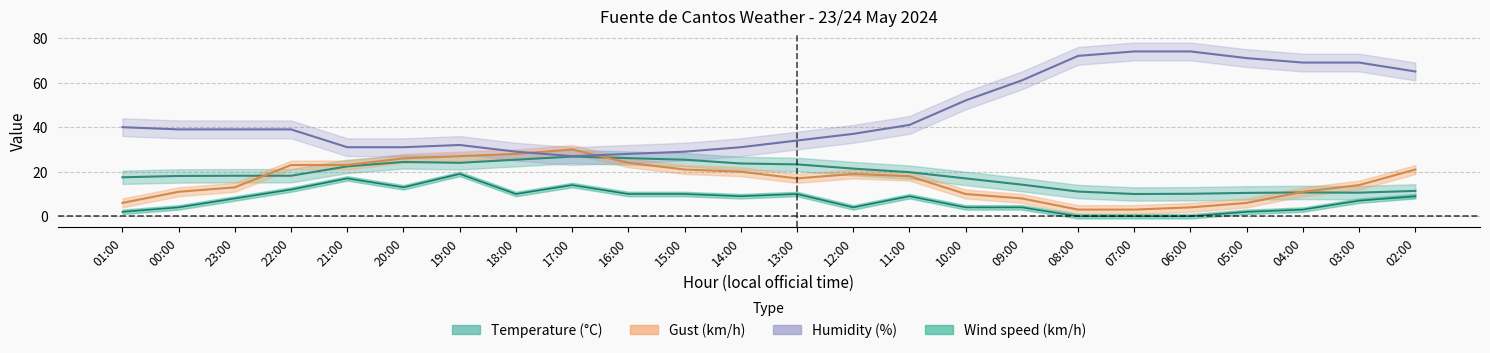

Reading right to left, what are all the values shown in this chart?

Temperature: 02:00=11.4	03:00=10.6	04:00=10.7	05:00=10.5	06:00=10.1	07:00=10.0	08:00=11.1	09:00=14.2	10:00=17.0	11:00=19.8	12:00=21.4	13:00=23.3	14:00=23.7	15:00=25.4	16:00=26.1	17:00=26.8	18:00=25.4	19:00=24.0	20:00=24.4	21:00=22.4	22:00=18.2	23:00=18.2	00:00=18.1	01:00=17.5
Wind speed: 02:00=9.0	03:00=7.0	04:00=3.0	05:00=2.0	06:00=0.0	07:00=0.0	08:00=0.0	09:00=4.0	10:00=4.0	11:00=9.0	12:00=4.0	13:00=10.0	14:00=9.0	15:00=10.0	16:00=10.0	17:00=14.0	18:00=10.0	19:00=19.0	20:00=13.0	21:00=17.0	22:00=12.0	23:00=8.0	00:00=4.0	01:00=2.0
Humidity: 02:00=65.0	03:00=69.0	04:00=69.0	05:00=71.0	06:00=74.0	07:00=74.0	08:00=72.0	09:00=61.0	10:00=52.0	11:00=41.0	12:00=37.0	13:00=34.0	14:00=31.0	15:00=29.0	16:00=28.0	17:00=27.0	18:00=29.0	19:00=32.0	20:00=31.0	21:00=31.0	22:00=39.0	23:00=39.0	00:00=39.0	01:00=40.0
Gust: 02:00=21.0	03:00=14.0	04:00=11.0	05:00=6.0	06:00=4.0	07:00=3.0	08:00=3.0	09:00=8.0	10:00=10.0	11:00=18.0	12:00=19.0	13:00=17.0	14:00=20.0	15:00=21.0	16:00=24.0	17:00=30.0	18:00=28.0	19:00=27.0	20:00=26.0	21:00=23.0	22:00=23.0	23:00=13.0	00:00=11.0	01:00=6.0